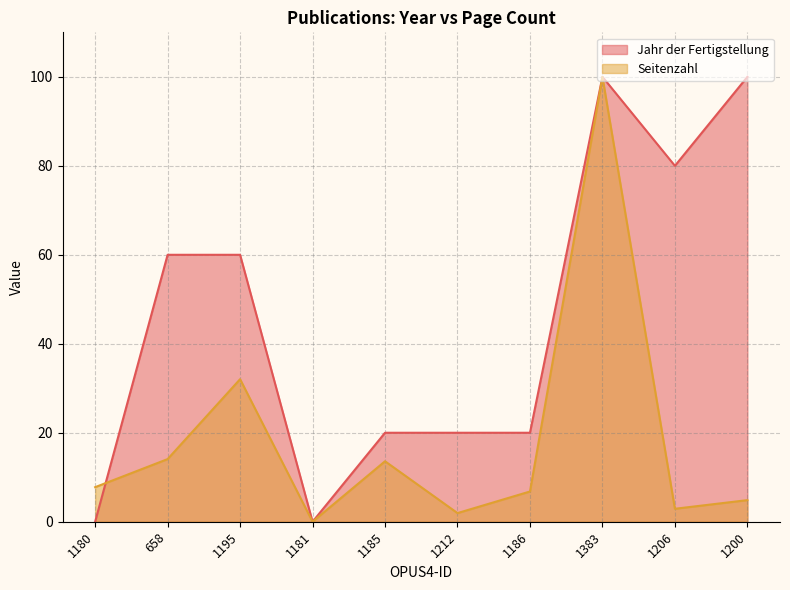

What is the difference between the highest and lowest values at 1195?

28.0